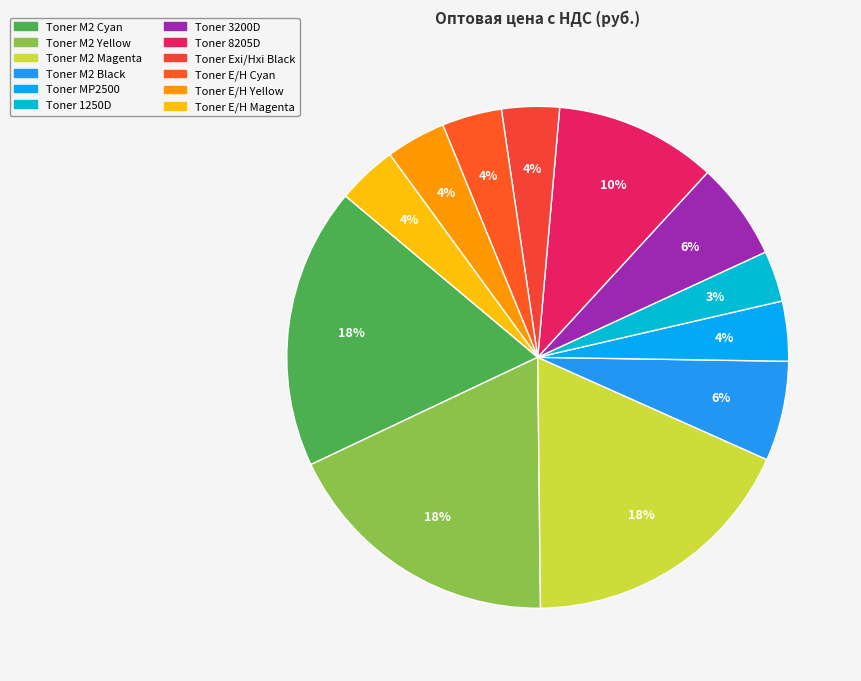

What is the largest slice in the pie chart?

Toner M2 Cyan